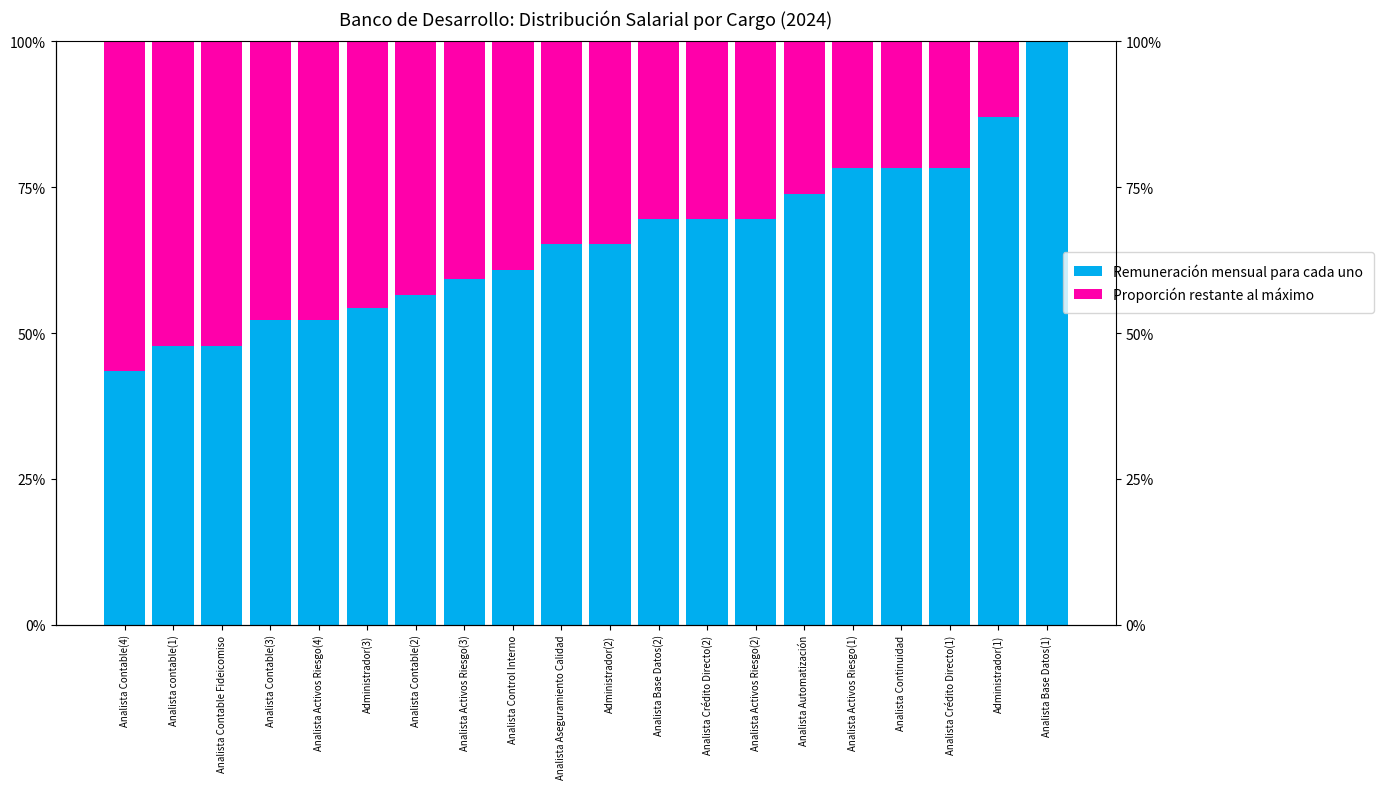

The value of Remuneración mensual para cada uno at Analista Crédito Directo(1) is 0.8. True or false?

True